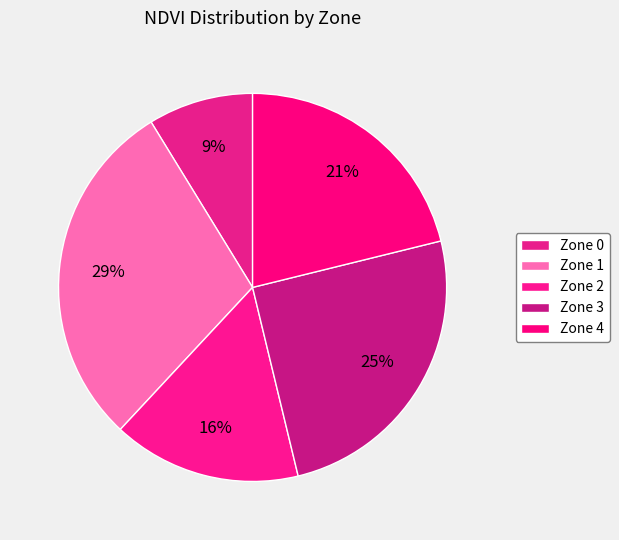

Count the number of slices in the pie.

5